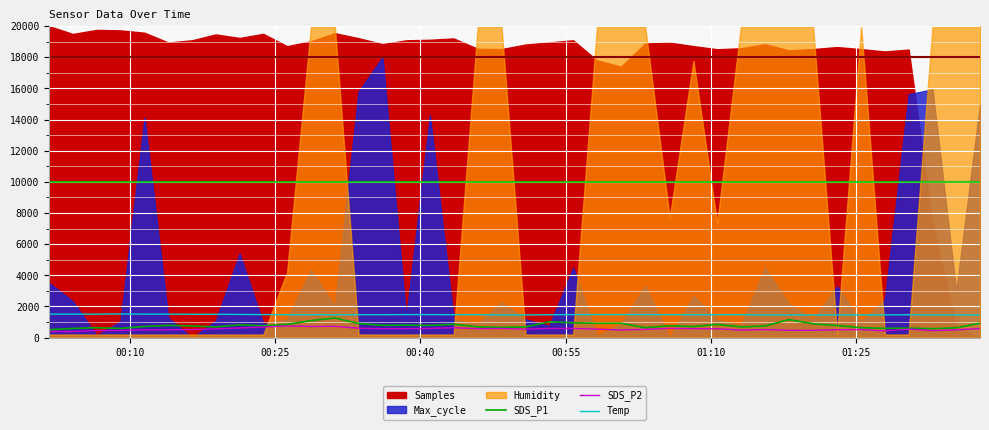

How many lines are shown in the chart?

3